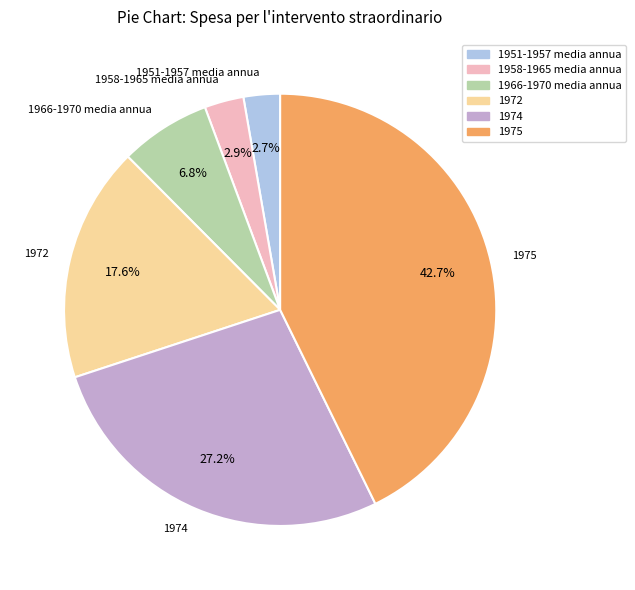

Between 1974 and 1958-1965 media annua, which is larger?

1974